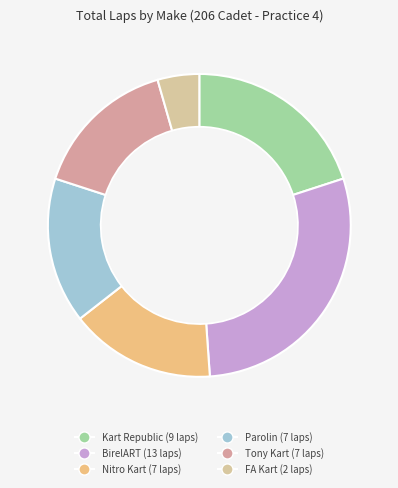

How many segments does this pie chart have?

6